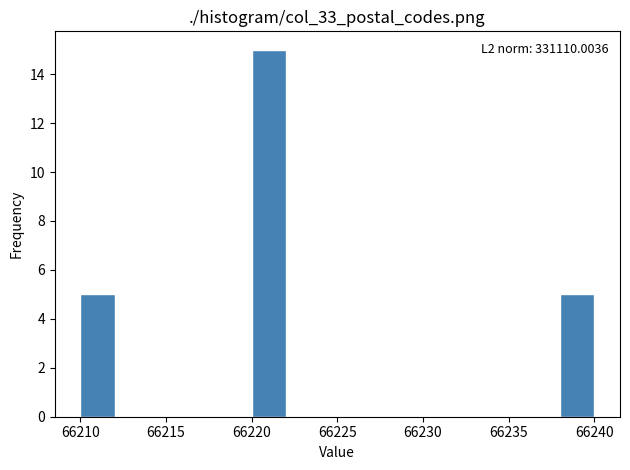

Over which range of the x-axis is the bar tallest?

66220 to 66222